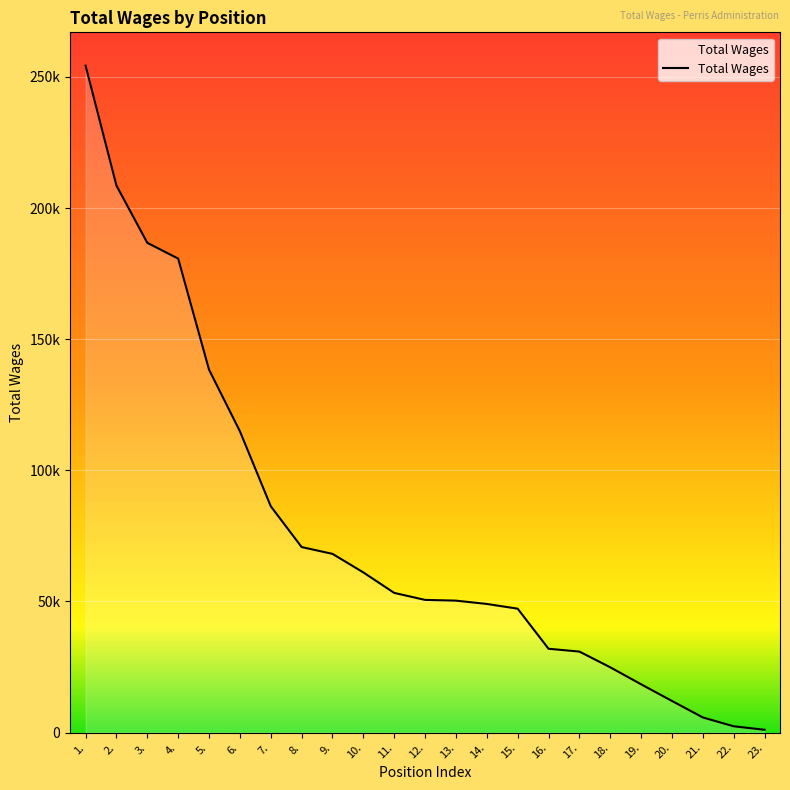

The value at 1. is 84248. True or false?

False